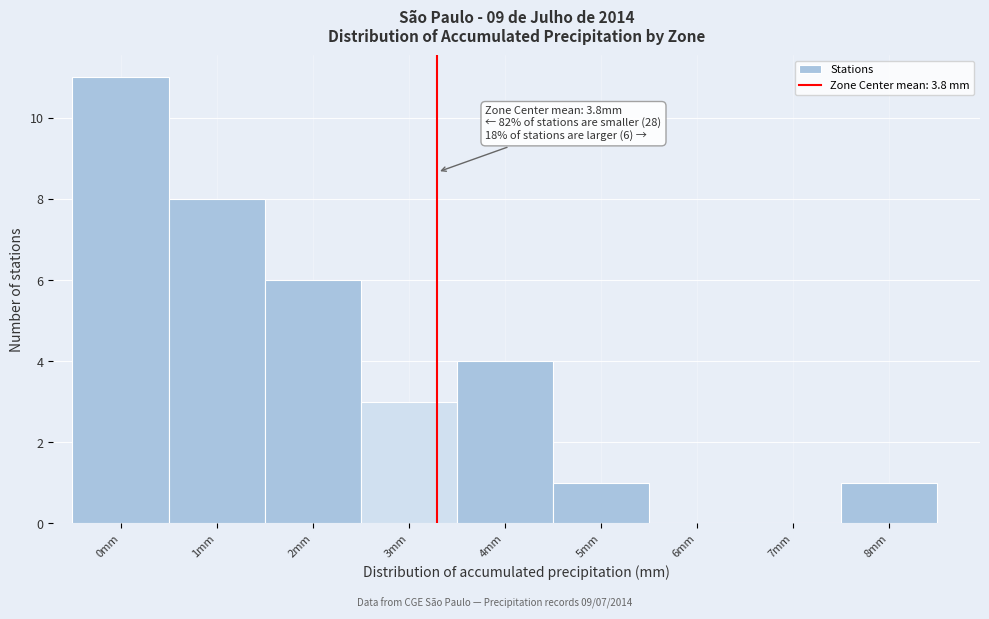

Reading right to left, list all the values displayed in this chart.

8mm=1	7mm=0	6mm=0	5mm=1	4mm=4	3mm=3	2mm=6	1mm=8	0mm=11